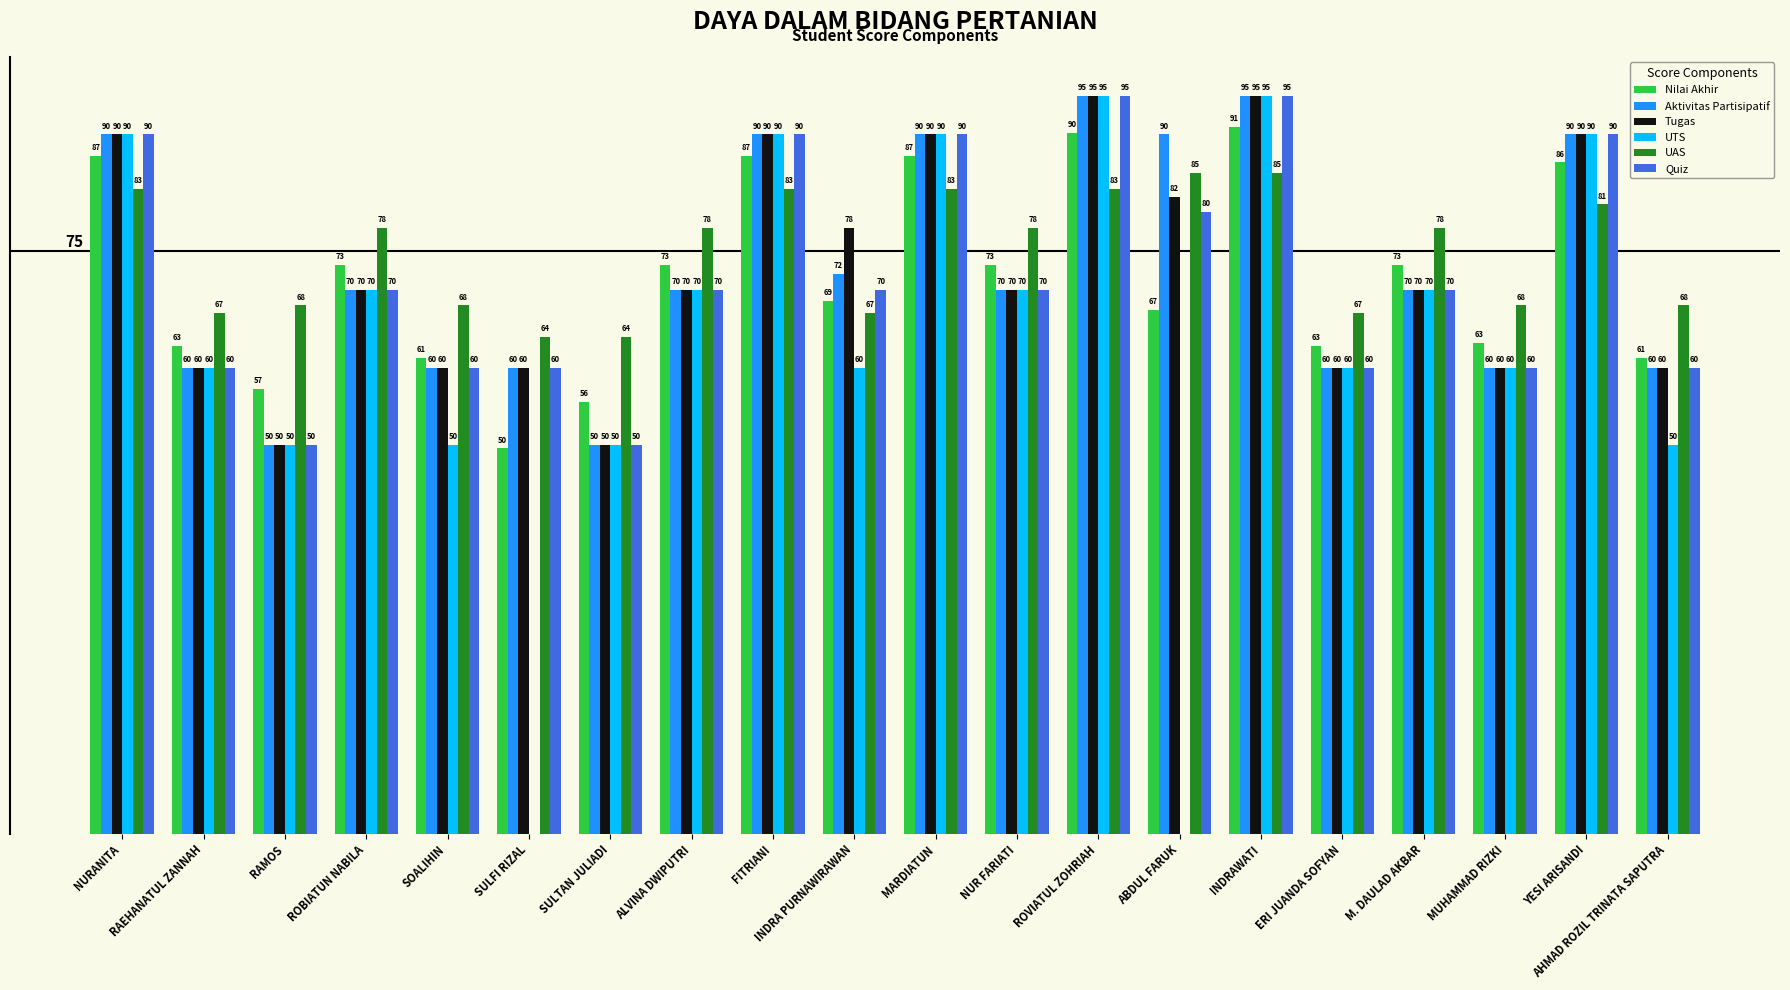

Is the value of Quiz at RAEHANATUL ZANNAH greater than the value of Aktivitas Partisipatif at YESI ARISANDI?

No